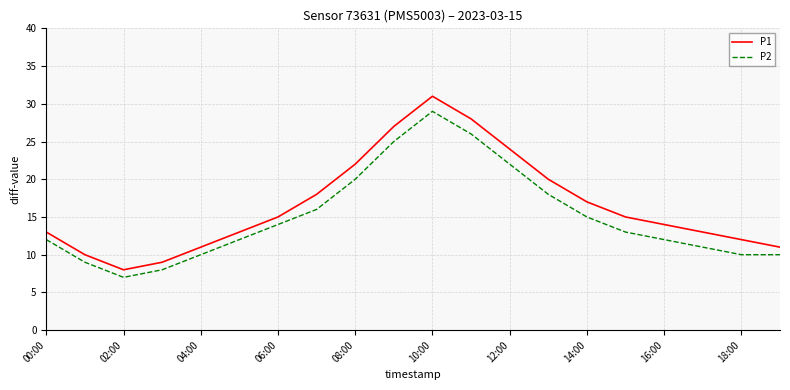

Which series has the largest total across all categories?

P1